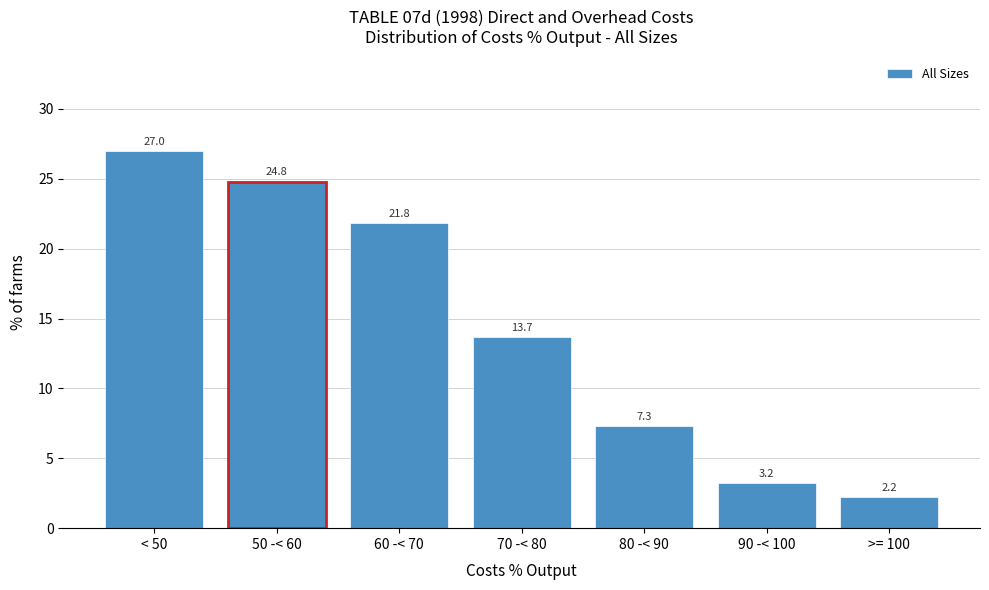

Reading left to right, extract all data points from this chart.

27.0	24.8	21.8	13.7	7.3	3.2	2.2